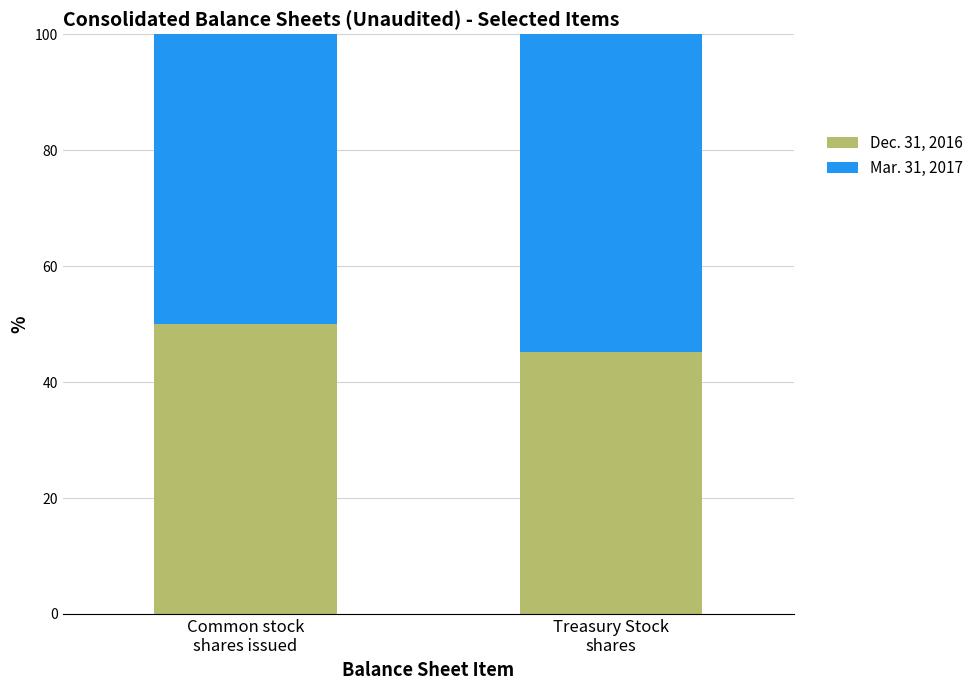

What is the maximum value for Dec. 31, 2016?

49.9